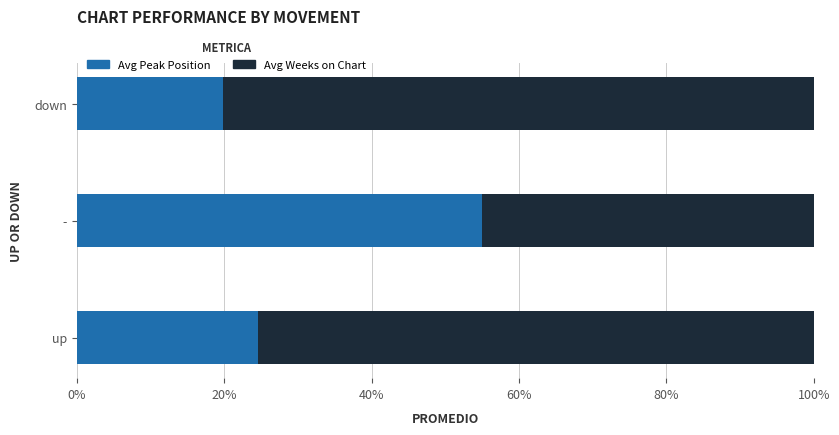

Where is Avg Peak Position nearest to the value 37?

up